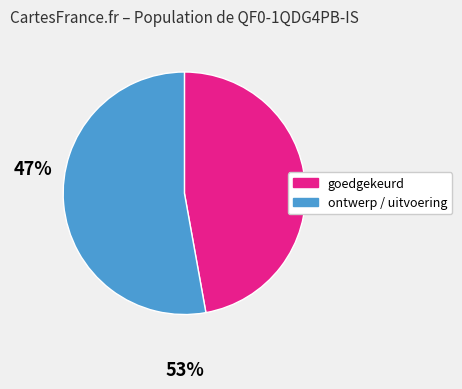

Does any single category account for the majority?

Yes